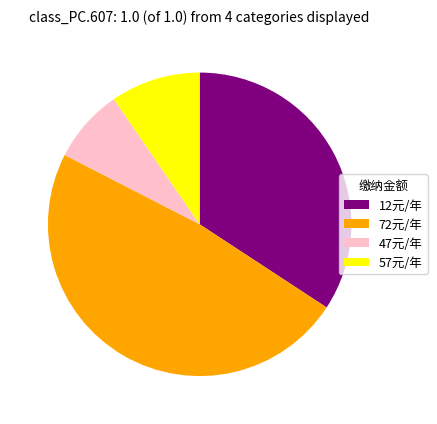

Is the sum of 12元/年 and 57元/年 greater than half?

No